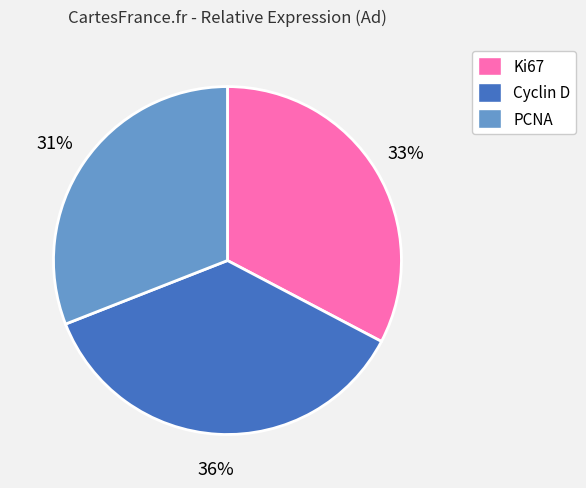

Does PCNA represent more than half of the total?

No